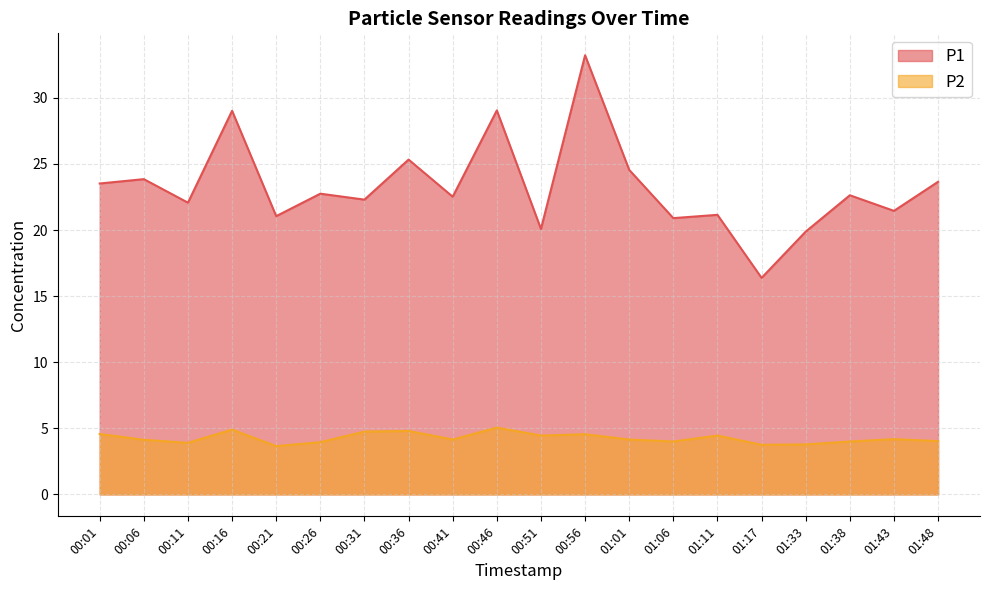

List the labels in order of P2 value, largest first.

00:46, 00:16, 00:36, 00:31, 00:01, 00:56, 00:51, 01:11, 01:43, 00:41, 01:01, 00:06, 01:48, 01:06, 01:38, 00:26, 00:11, 01:33, 01:17, 00:21